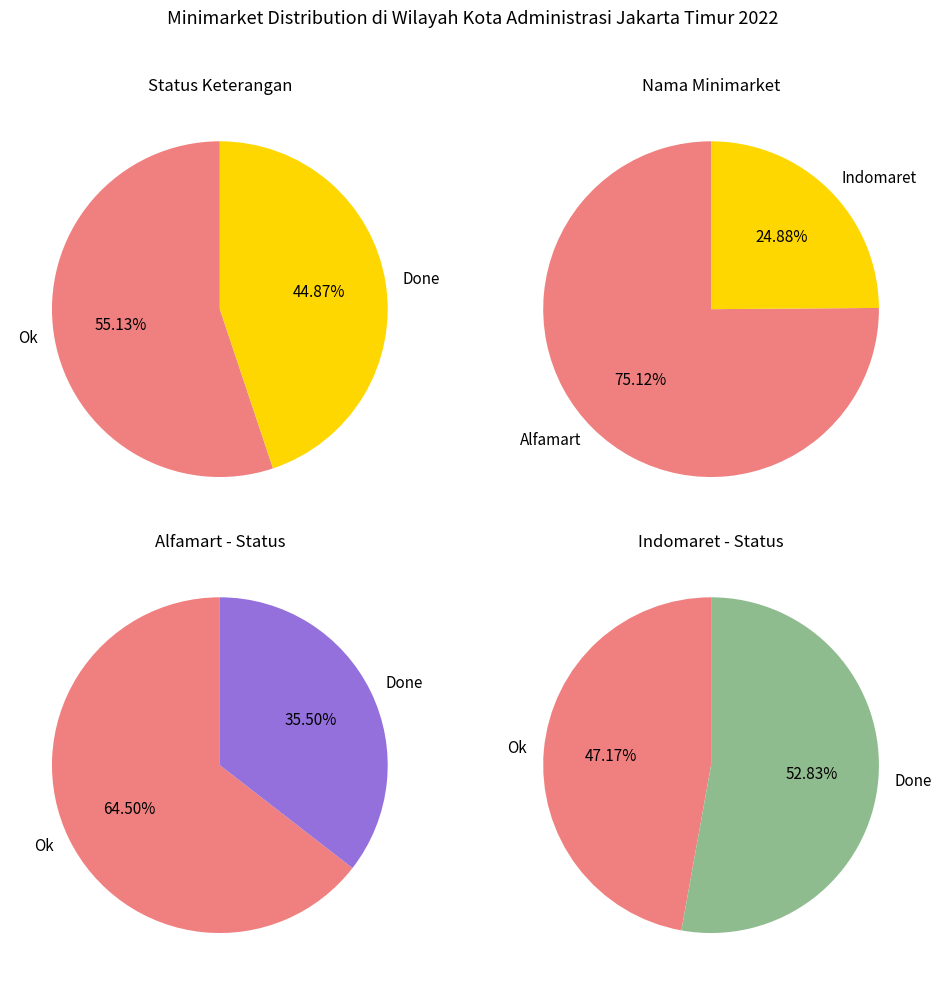

What is the total percentage of Indomaret and Alfamart?

100.0%